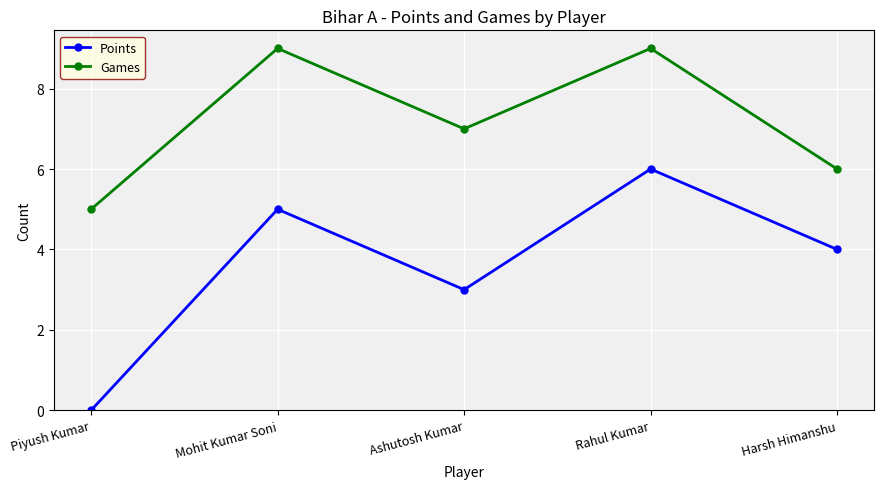

Is the value of Games at Harsh Himanshu greater than the value of Points at Mohit Kumar Soni?

Yes